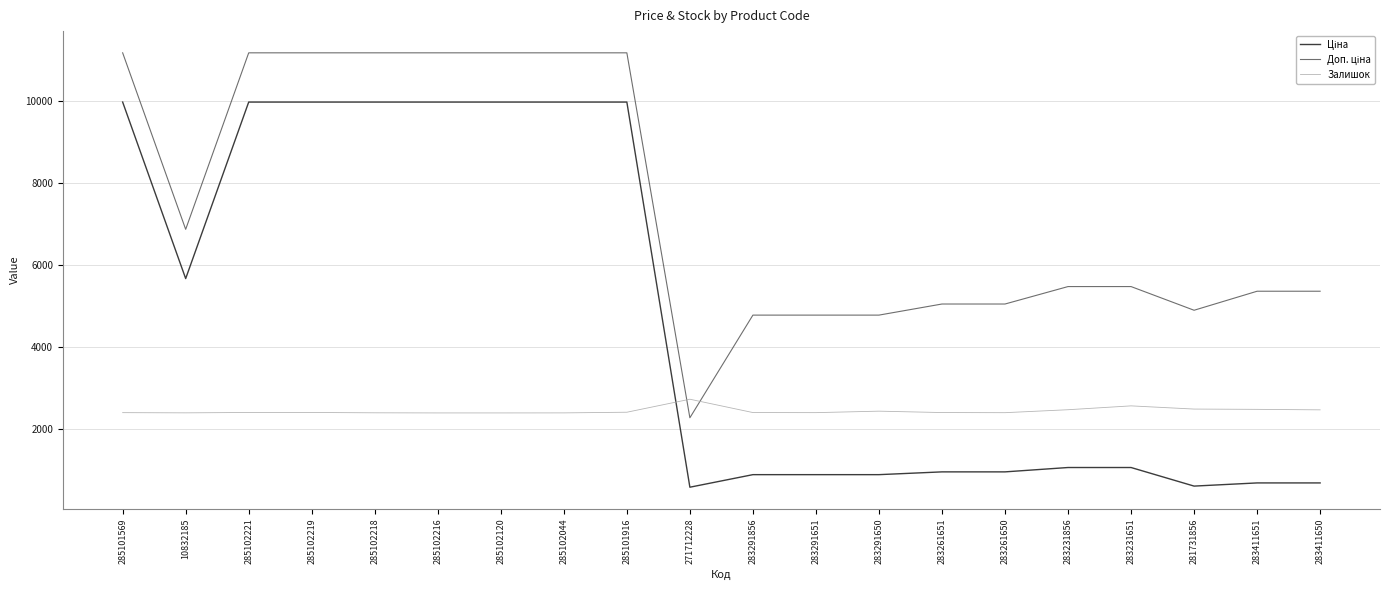

True or false: Залишок has a value of 2572.0 at 283231651.

True